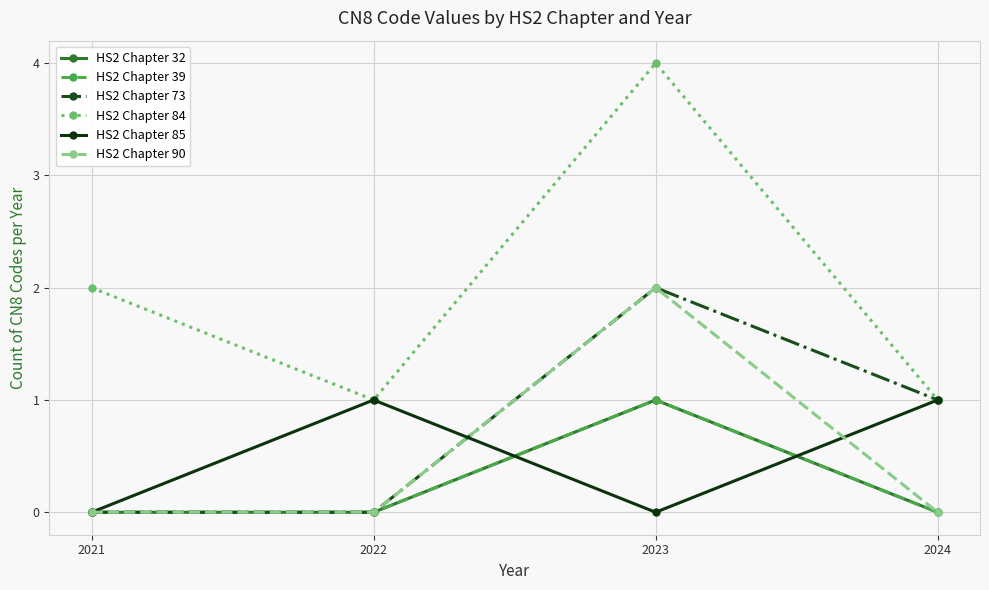

Which category has the highest value across all series?

2023